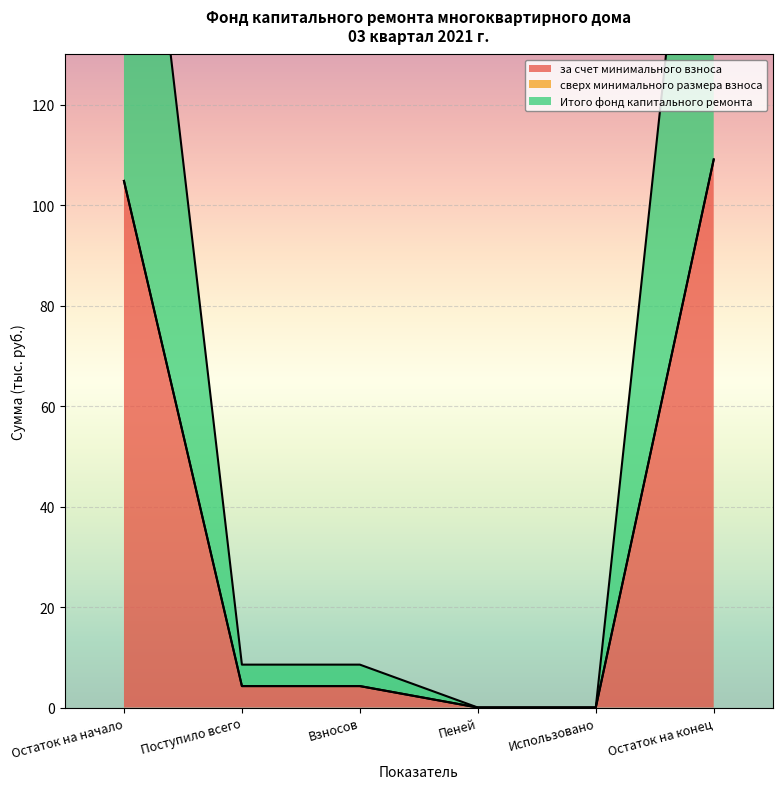

True or false: за счет минимального взноса and Итого фонд капитального ремонта cross at least once.

False